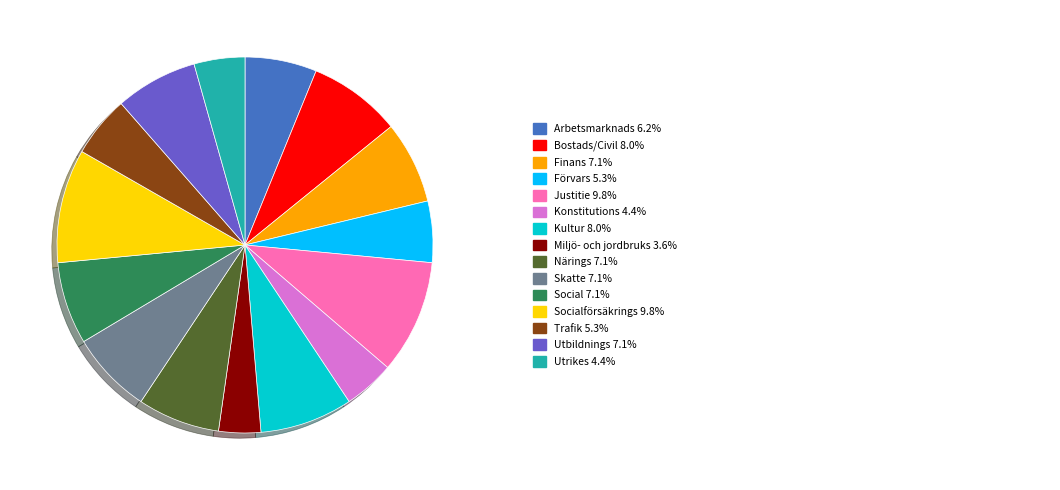

Is there a majority slice in this chart?

No